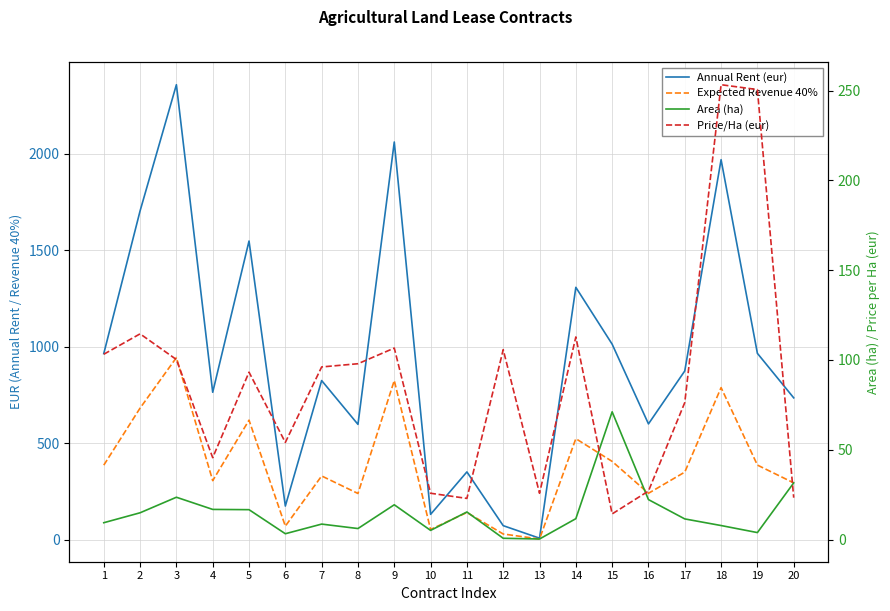

What is the difference between the maximum and second lowest values in the Expected Revenue 40% series?

914.4